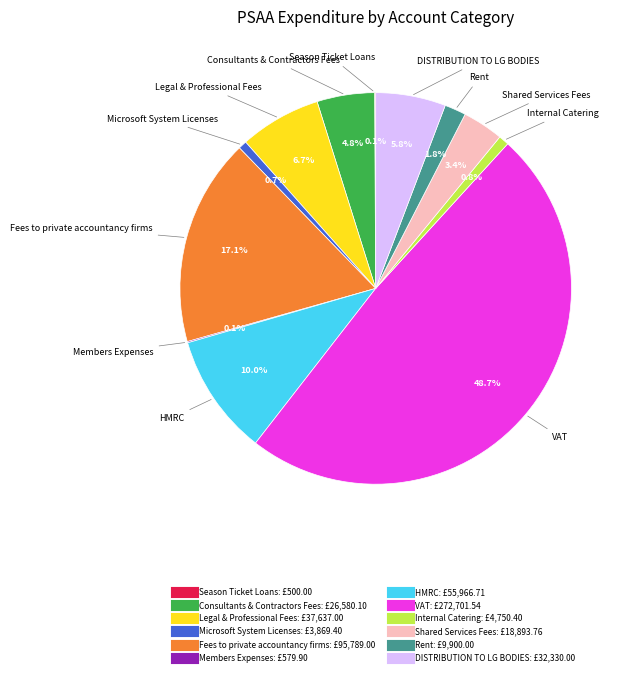

Combined, what portion of the pie is Fees to private accountancy firms and Consultants & Contractors Fees?

21.9%